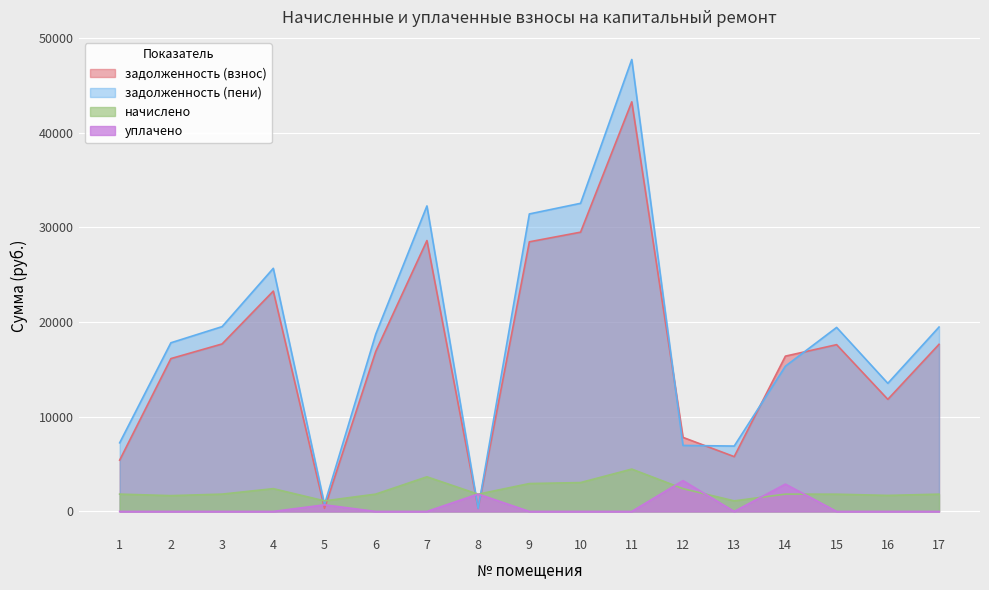

Which category has the highest value in the уплачено series?

12